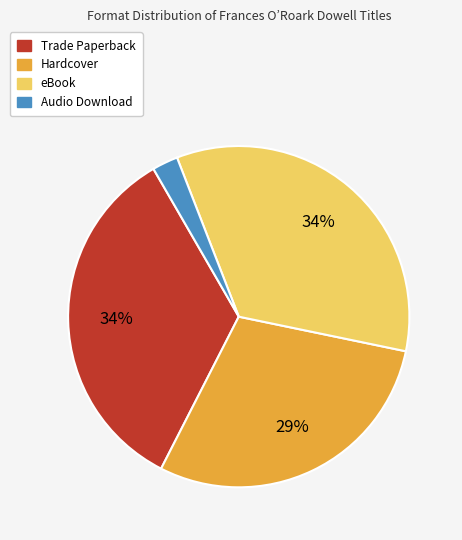

Is the sum of Hardcover and eBook greater than half?

Yes